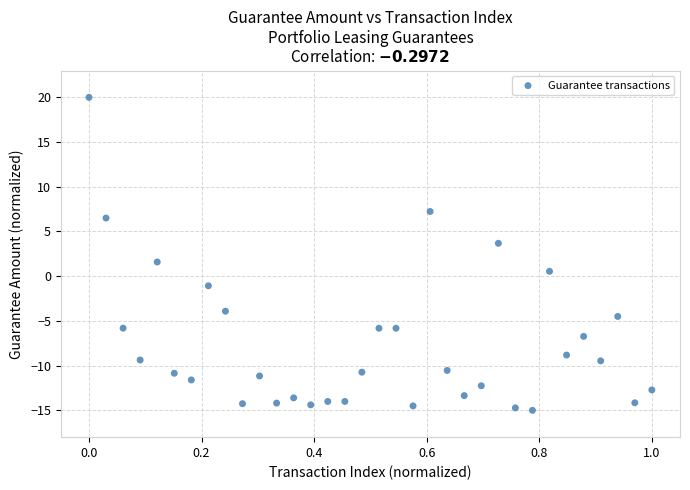

What is the range of Y values (max minus min)?

35.0